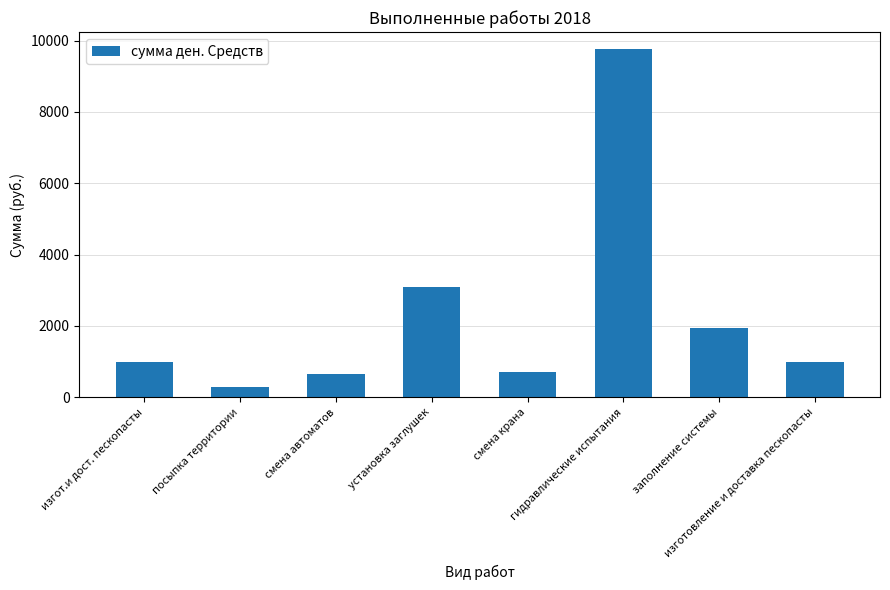

How many values are below 1001?

4